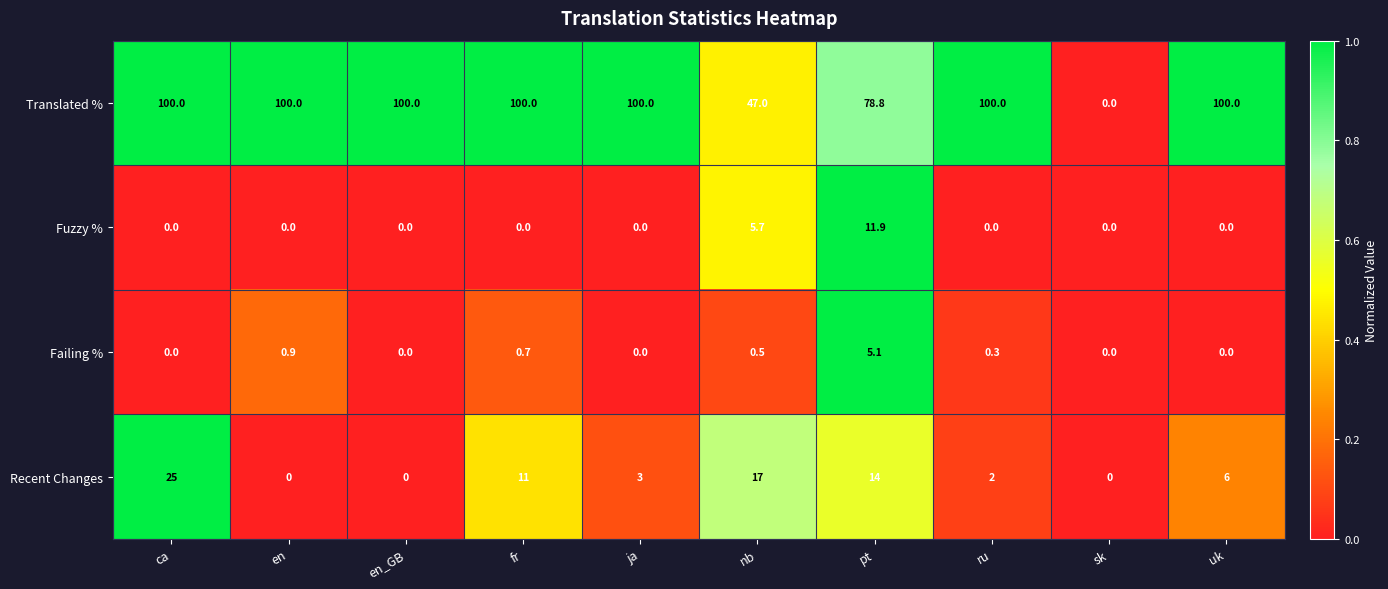

List the series in order of their peak value, highest first.

Translated %, Recent Changes, Fuzzy %, Failing %